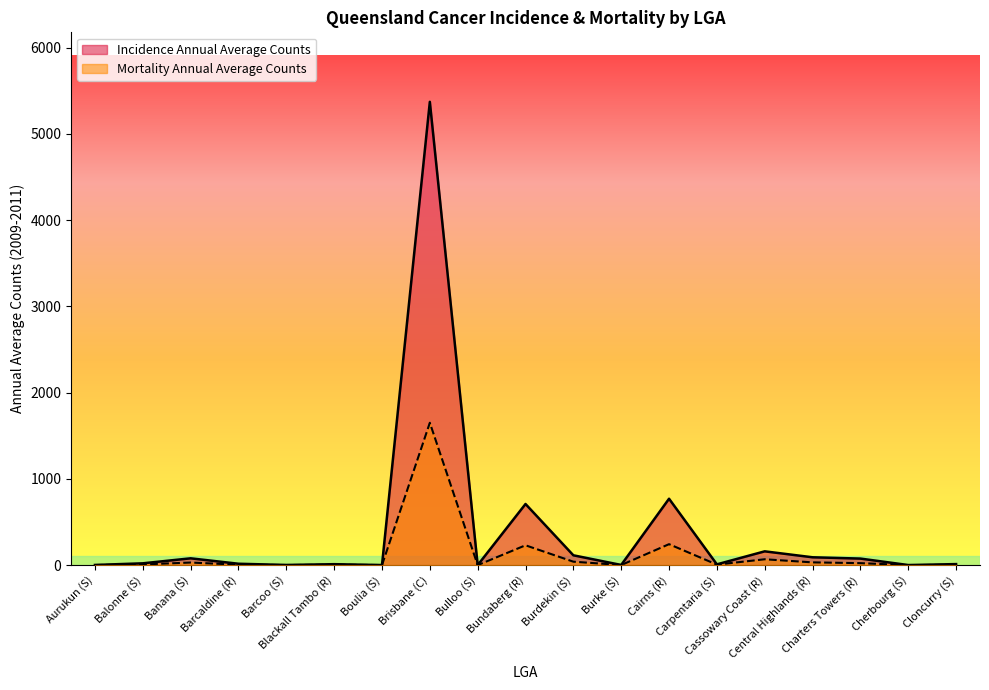

What are all the series names shown in the legend?

Incidence Annual Average Counts, Mortality Annual Average Counts